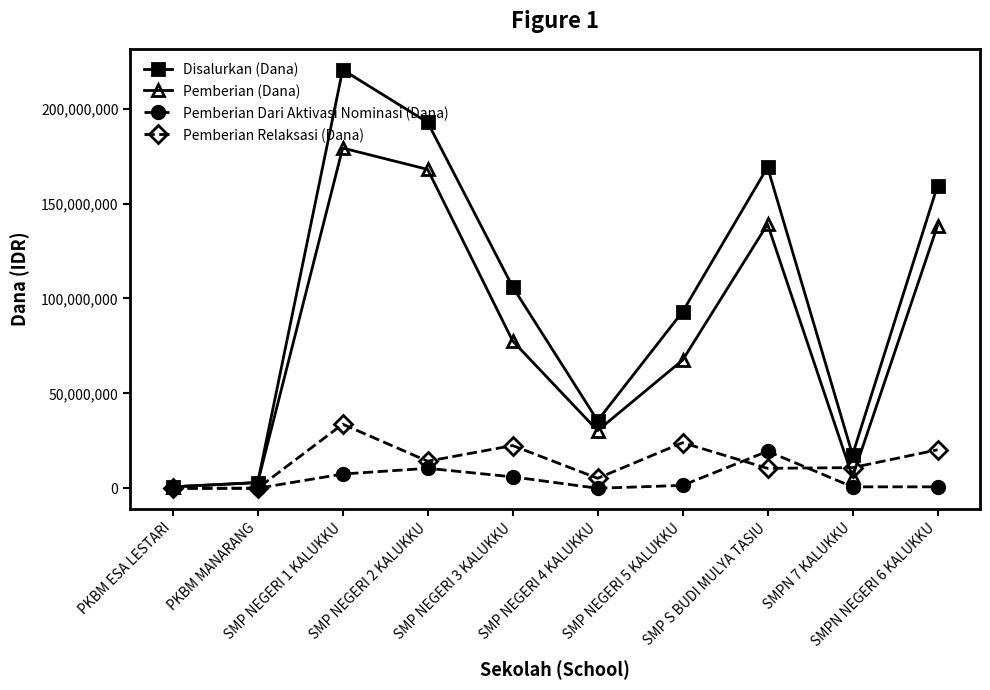

What position from the right is PKBM ESA LESTARI?

10